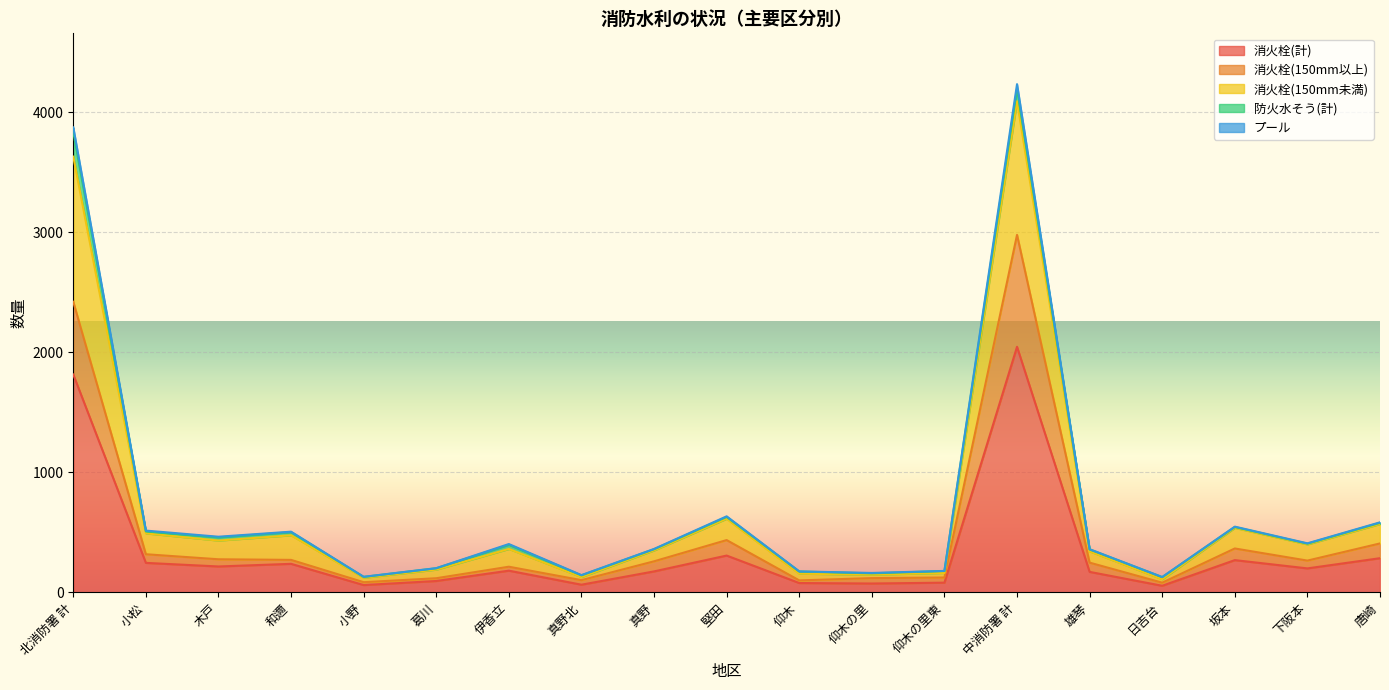

What is the maximum value for 消火栓(計)?

2047